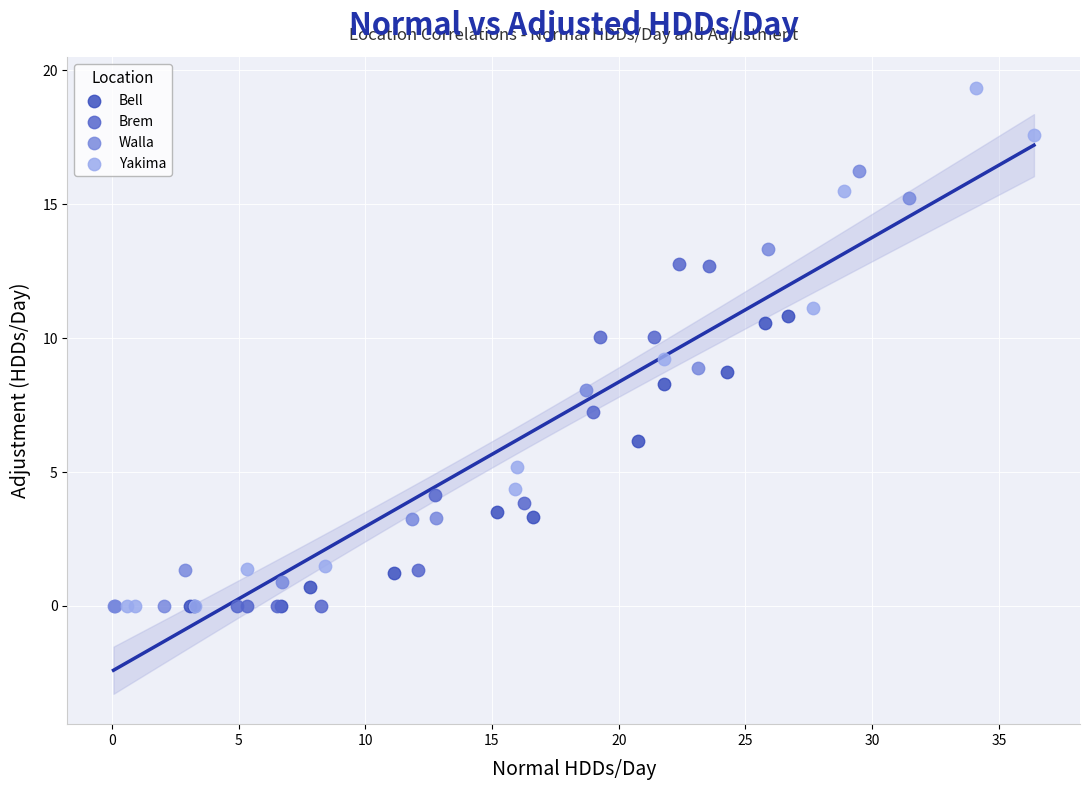

Which series has the widest spread of Y values?

Yakima